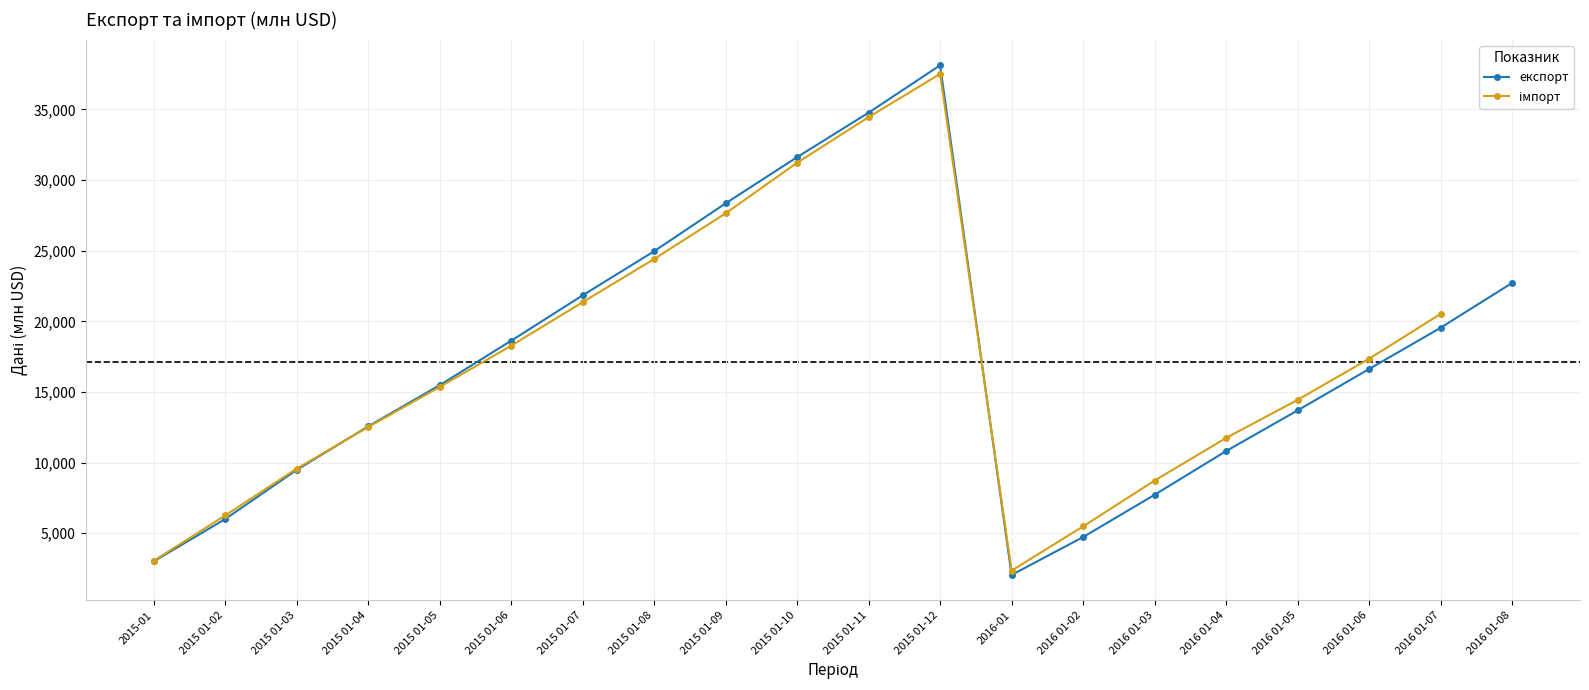

Does the chart display data point markers on the line(s)?

Yes